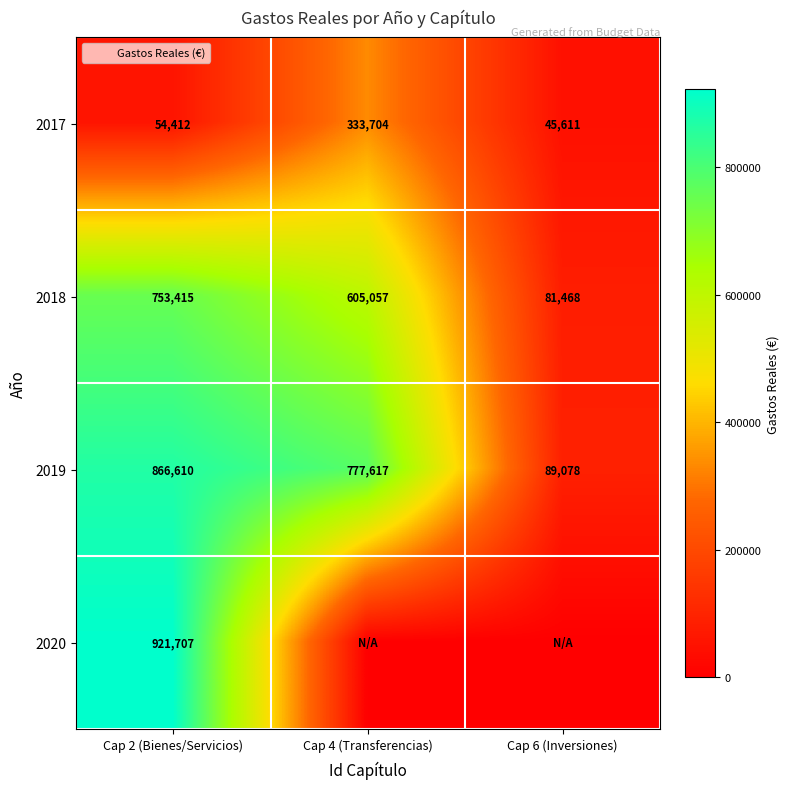

The 2019 series shows 89078.3 at Cap 6 (Inversiones). True or false?

True